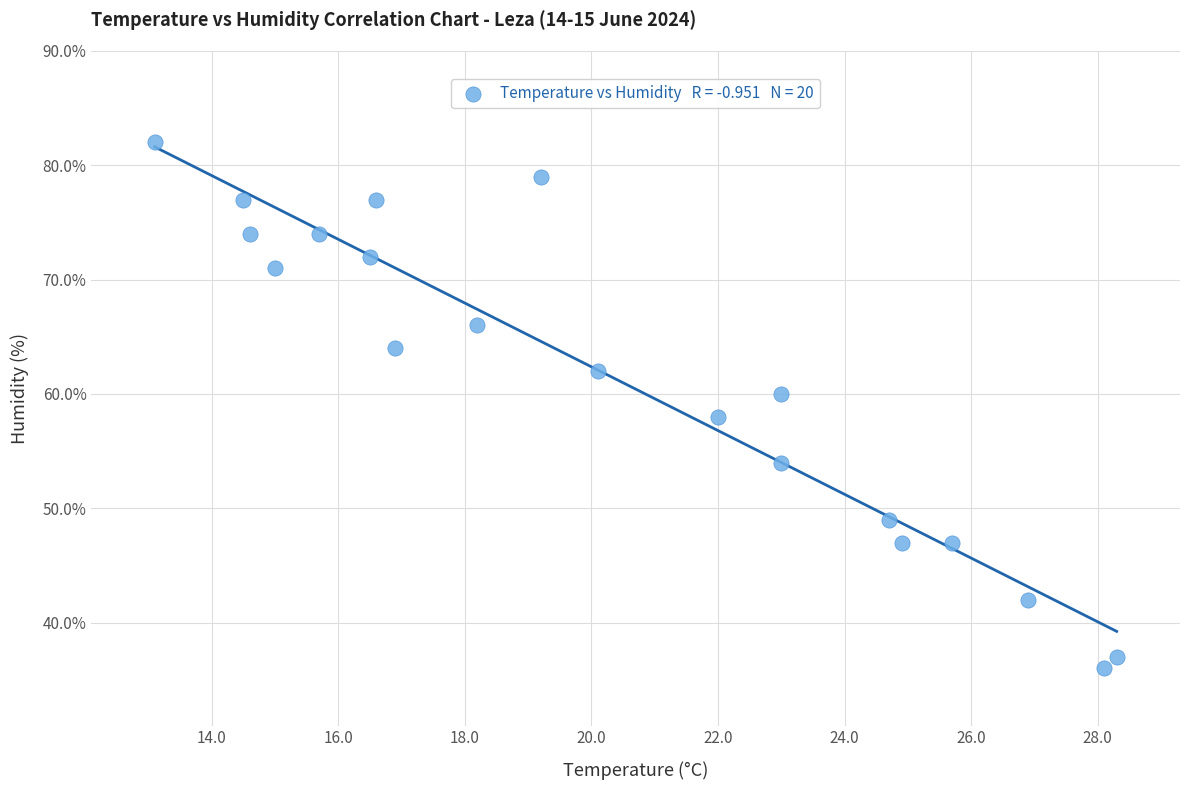

What is the range of Y values (max minus min)?

46